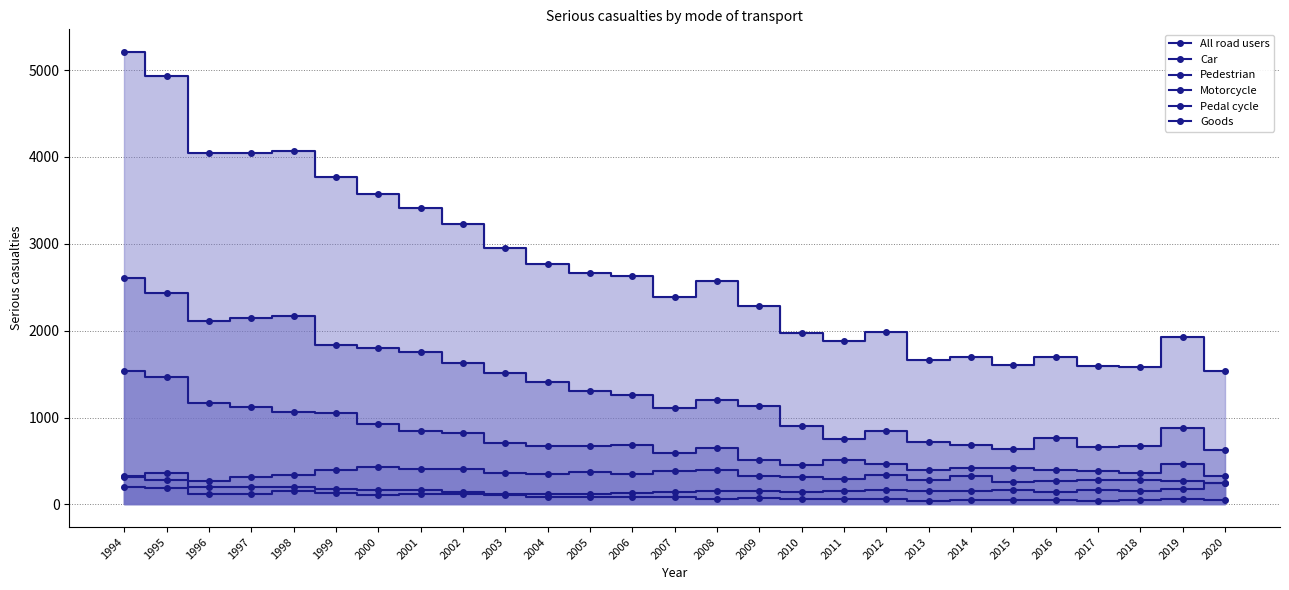

At which category does the chart reach its minimum across all series?

2013